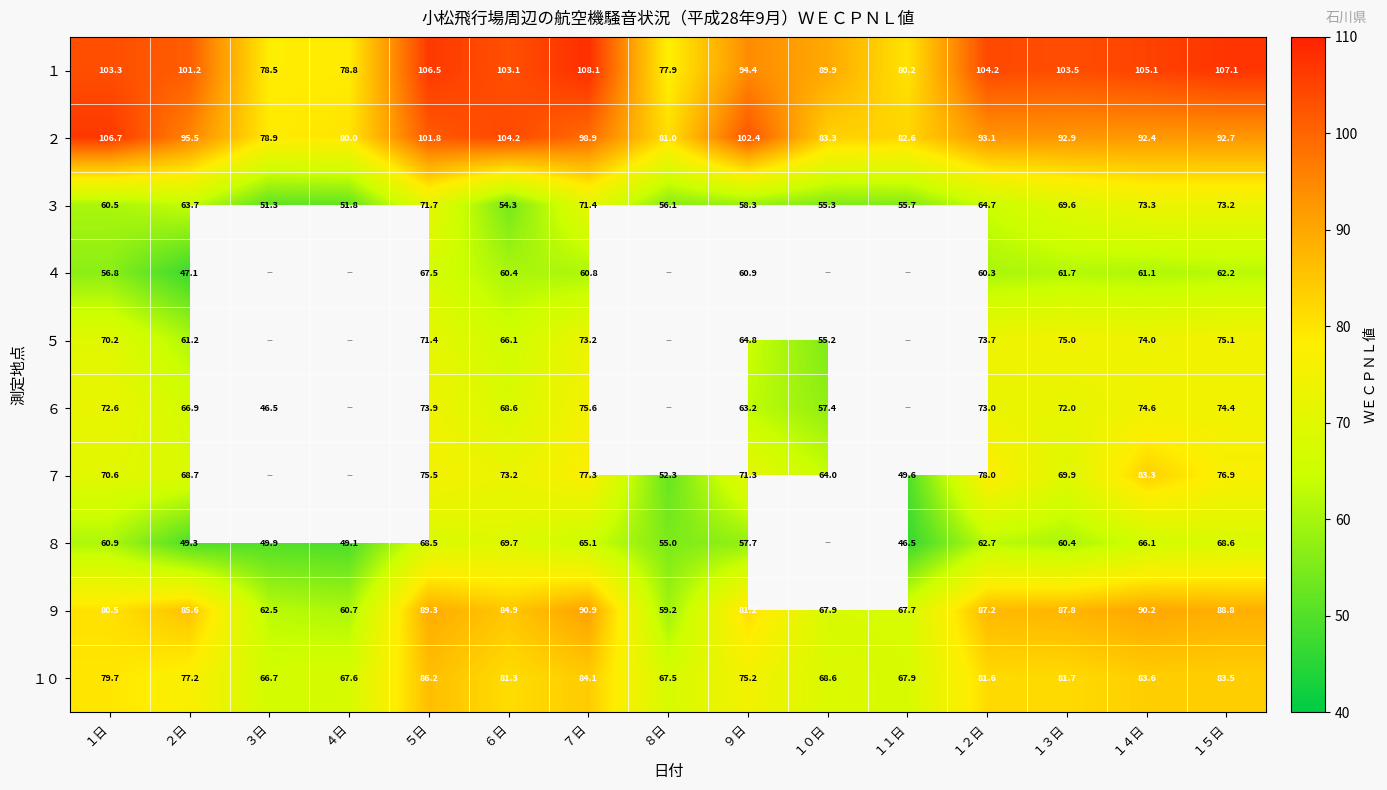

What is the difference between the ３ values at ５日 and ３日?

20.4